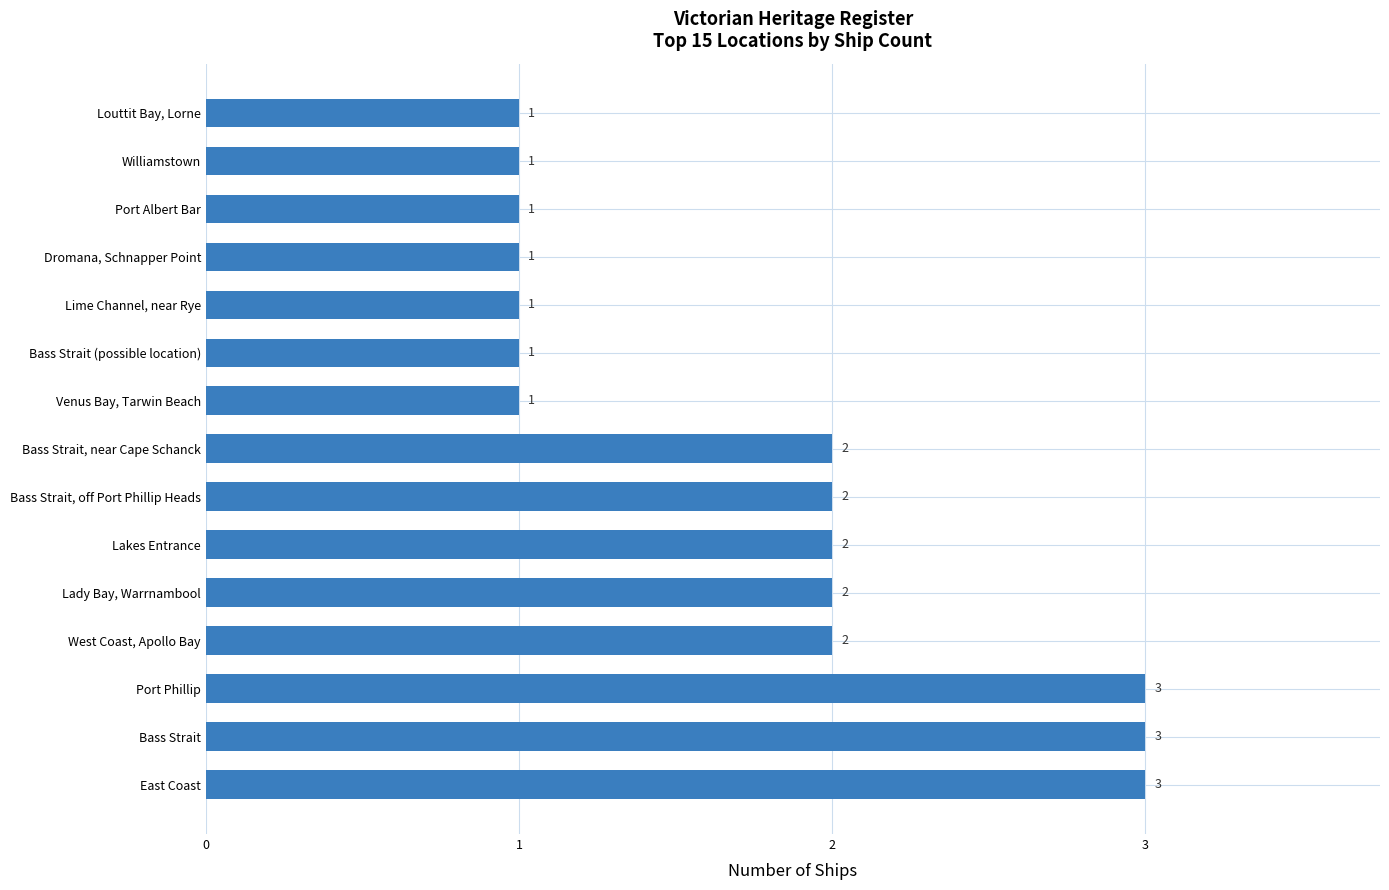

Are the bars grouped side by side (vs. stacked)?

No